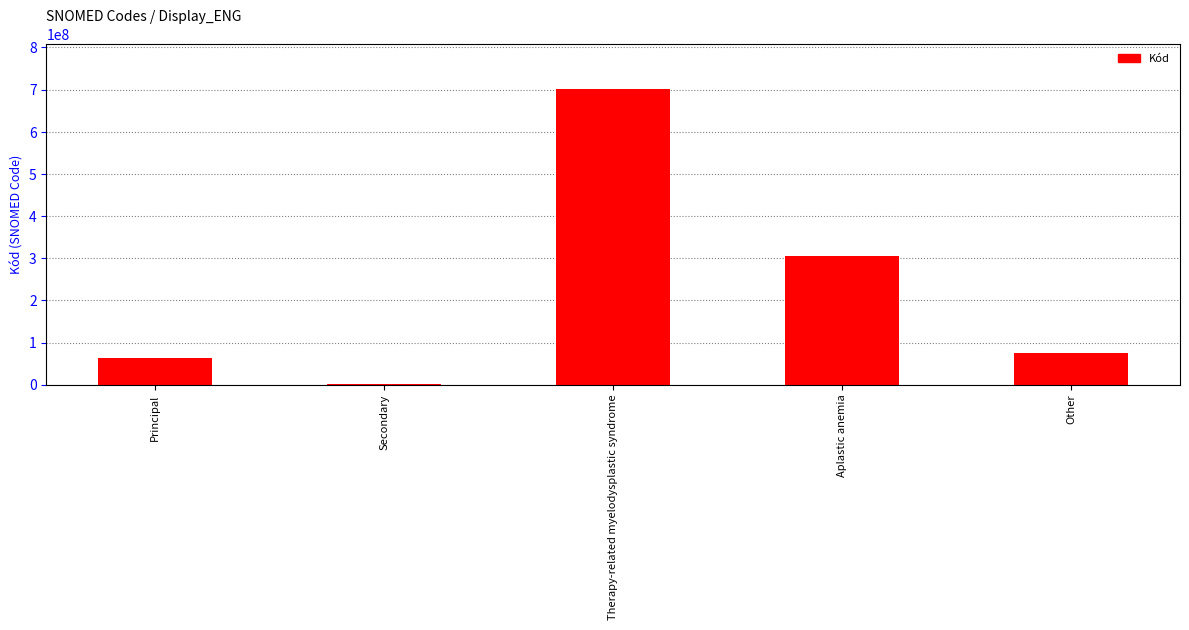

What is the smallest value displayed?

2603003